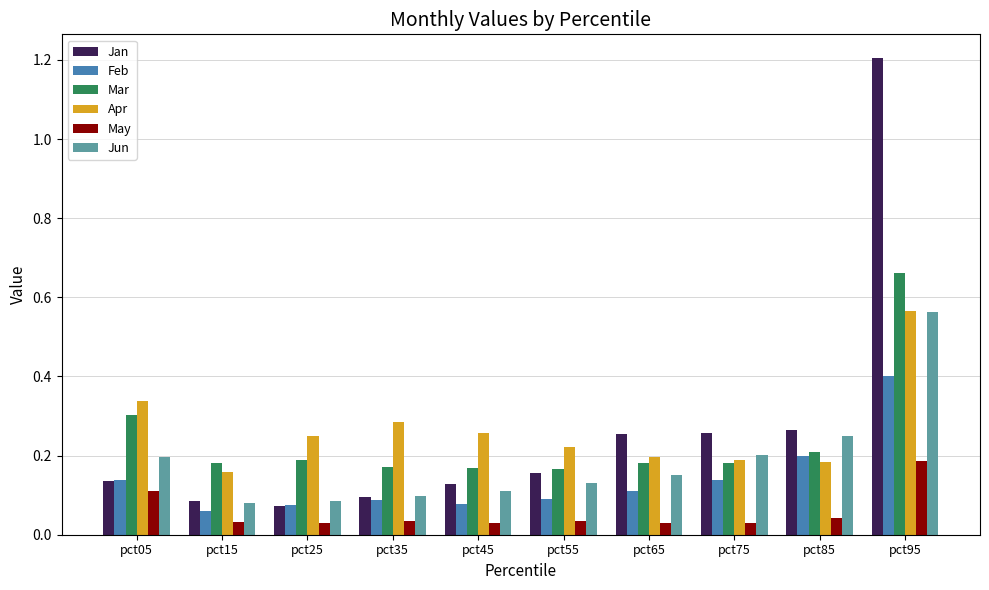

How many May values are between 0 and 1?

10